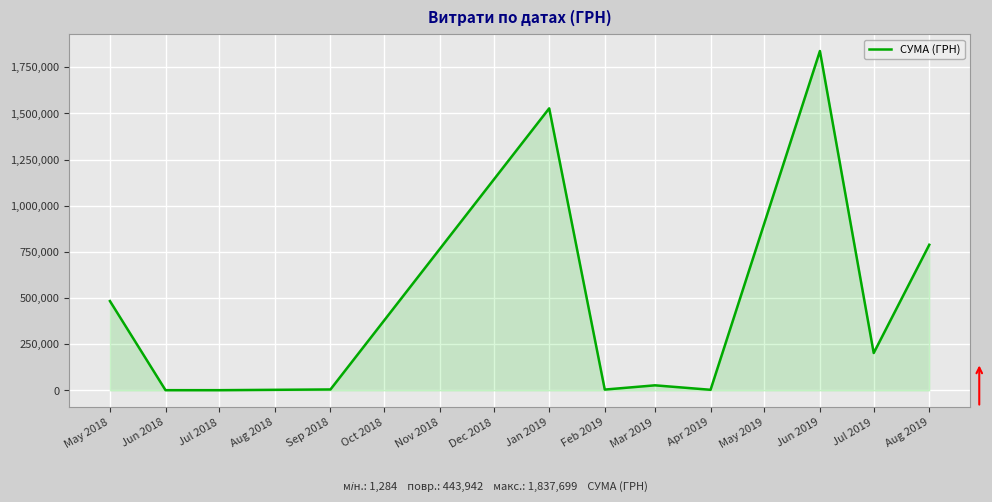

At which label is the value closest to 919491?

Aug 2019